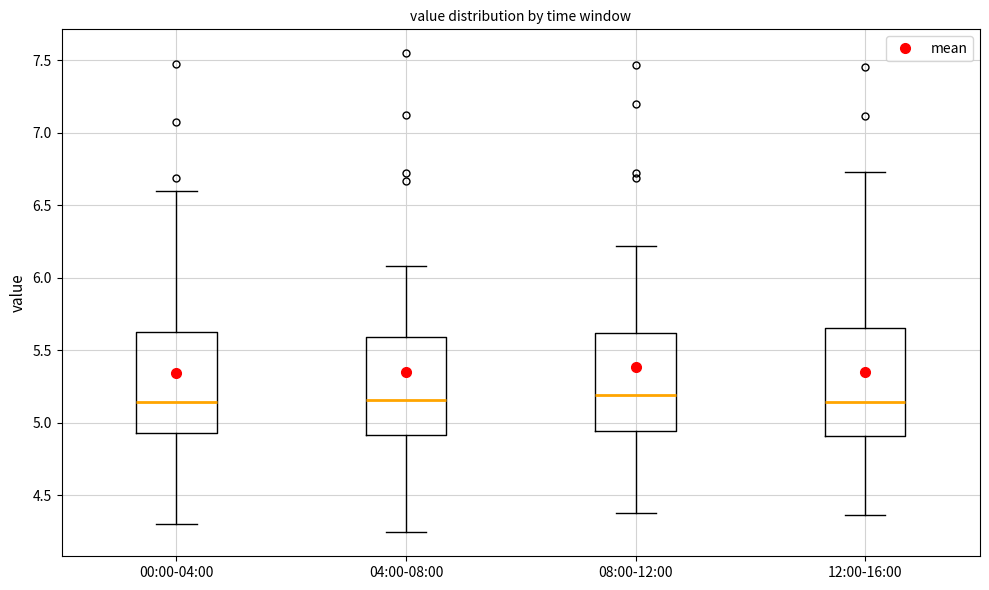

Reading left to right, read every box against the y-axis: the position of its median line, the range the box covers, and the ends of its whiskers. The values are not printed on the chart, so give them approximately, as read against the axis.

00:00-04:00: median 5.15, box 4.95 to 5.65, whiskers 4.30 to 6.60
04:00-08:00: median 5.15, box 4.90 to 5.60, whiskers 4.25 to 6.10
08:00-12:00: median 5.20, box 4.95 to 5.60, whiskers 4.40 to 6.20
12:00-16:00: median 5.15, box 4.90 to 5.65, whiskers 4.35 to 6.75